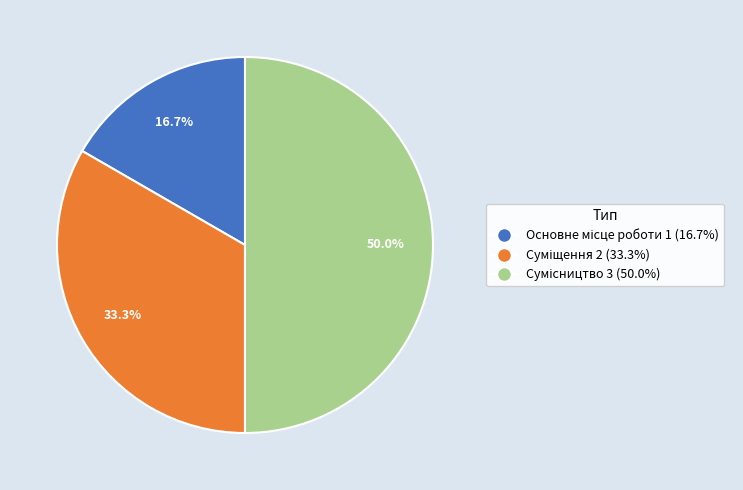

To the nearest percent, what percentage of the pie is Сумісництво?

50%